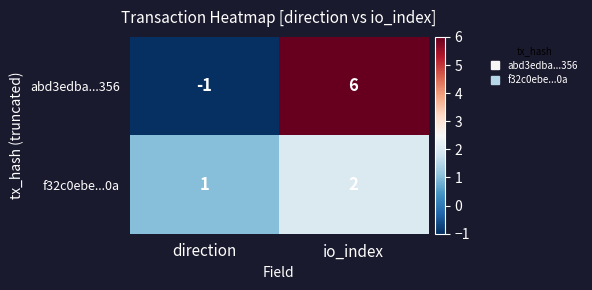

What is the difference between the maximum and minimum values in the abd3edba...356 series?

7